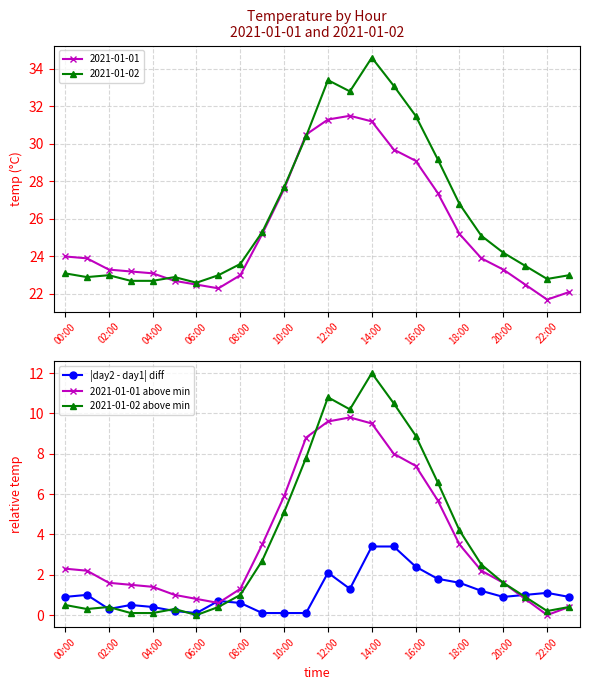

The 2021-01-02 above min series shows 3.3 at 16:00. True or false?

False